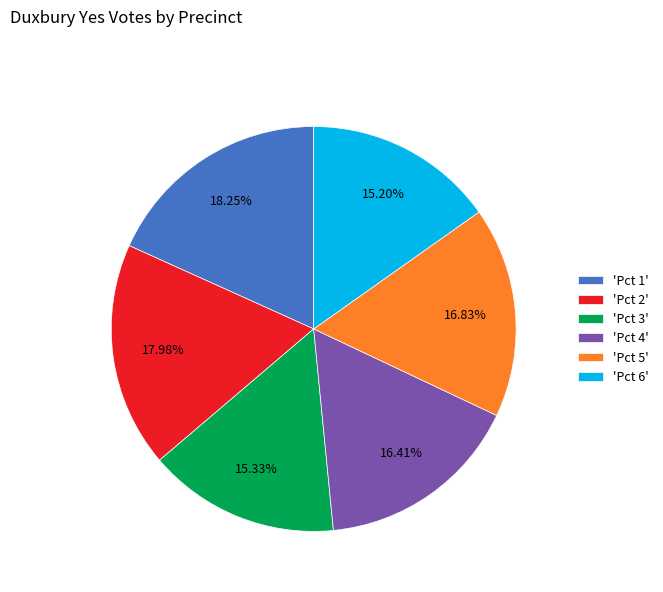

Do 'Pct 3' and 'Pct 4' together represent more than half of the pie?

No